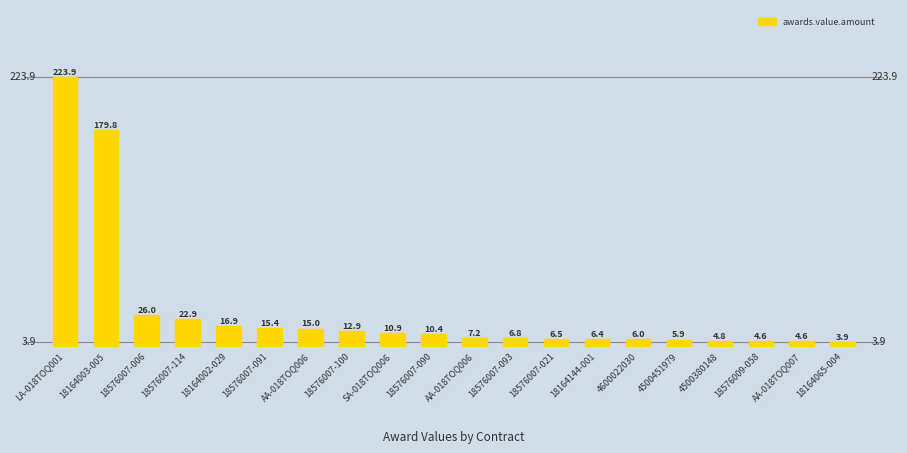

What is the label of the 11th bar from the right?

18576007-090